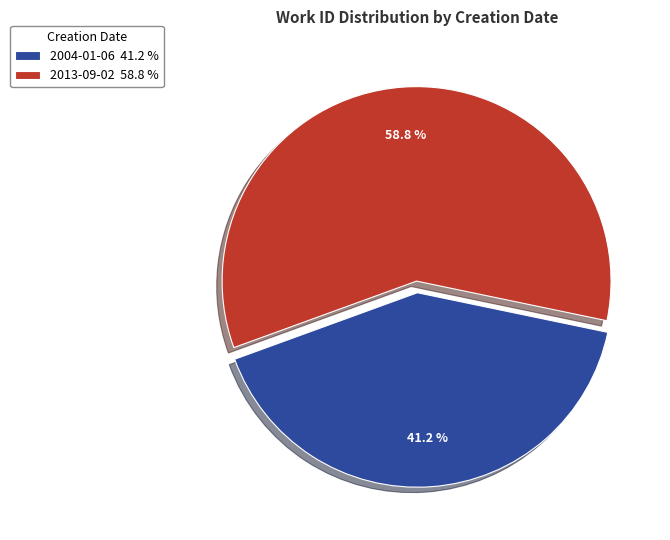

Approximately how many times larger is the value at 2004-01-06 41.2 % compared to 2013-09-02 58.8 %?

0.7